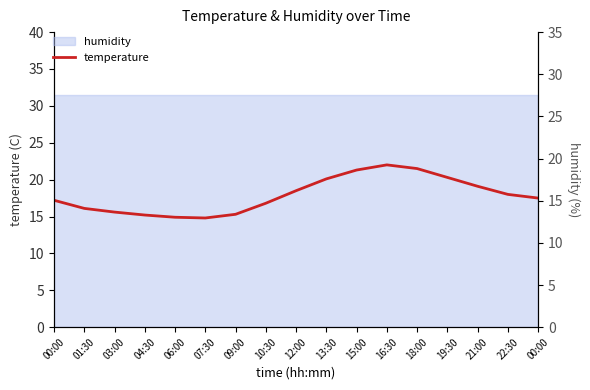

Rank the categories by value from lowest to highest.

07:30, 06:00, 04:30, 09:00, 03:00, 01:30, 10:30, 00:00, 00:00, 22:30, 12:00, 21:00, 13:30, 19:30, 15:00, 18:00, 16:30